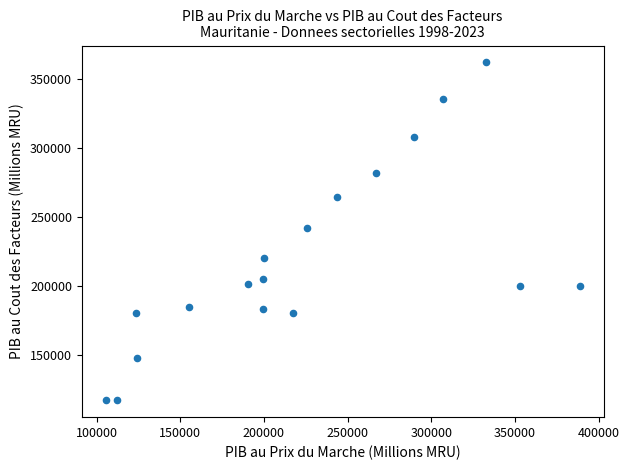

What is the range of Y values (max minus min)?

245172.6